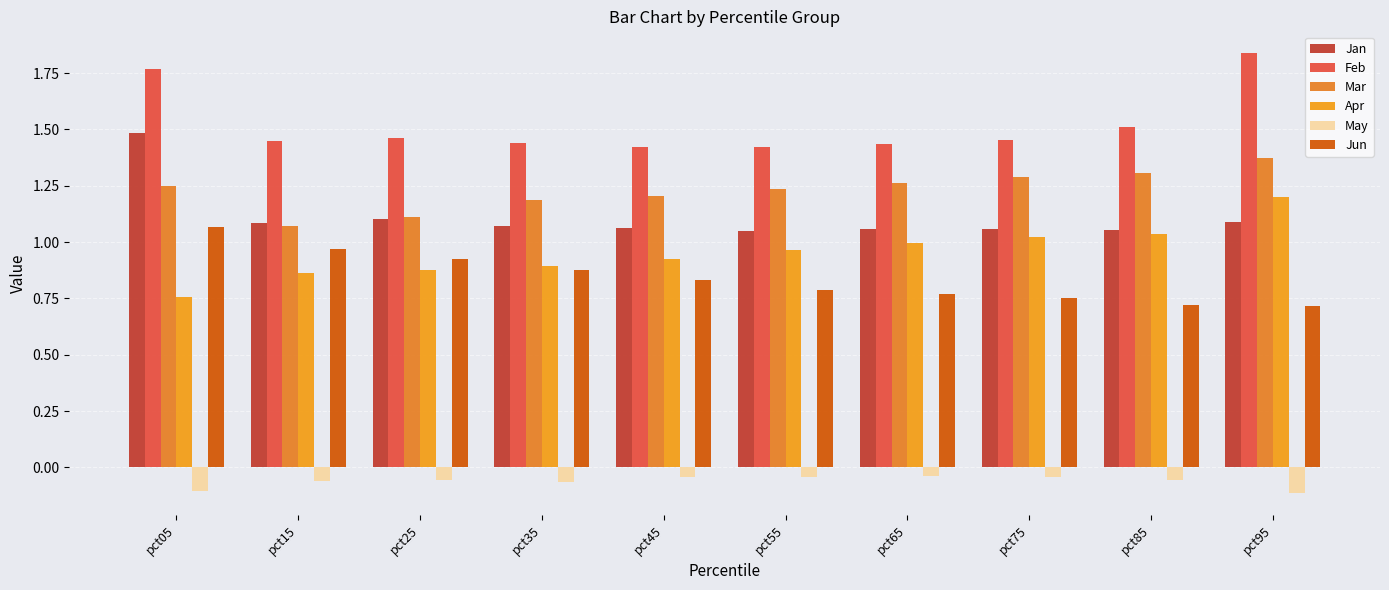

Is it true that Jun equals 1.2 at pct65?

False